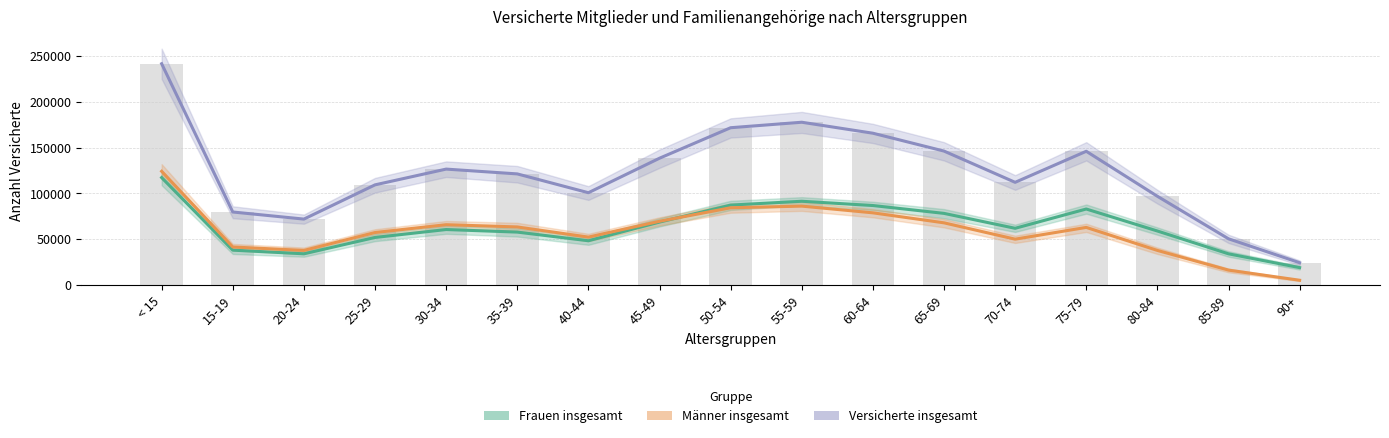

What is the approximate value of Frauen insgesamt at 15-19, to the nearest 50?

38200